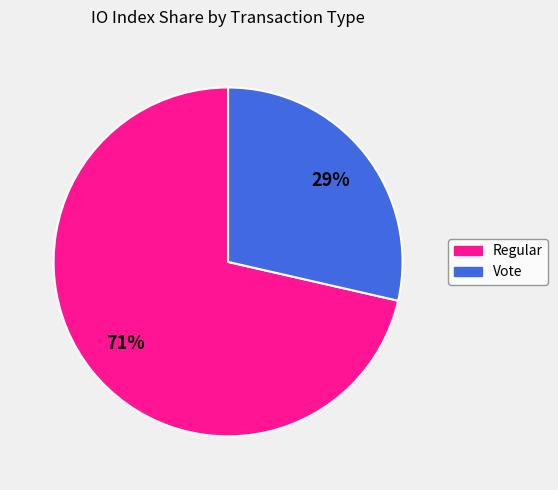

Approximately how many times larger is the value at Vote compared to Regular?

0.4